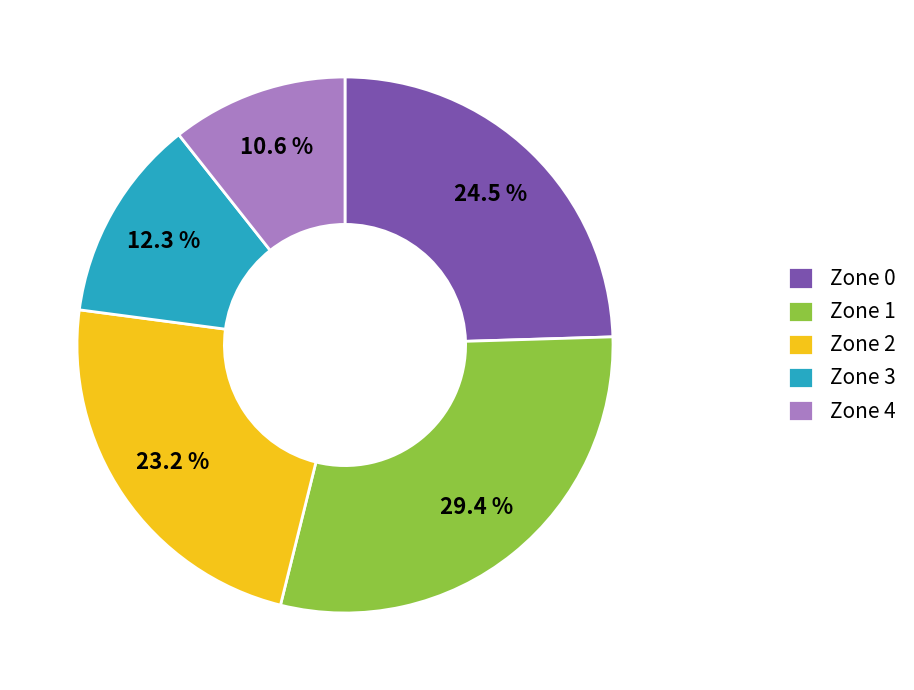

How much of the chart is everything except Zone 2?

76.8%